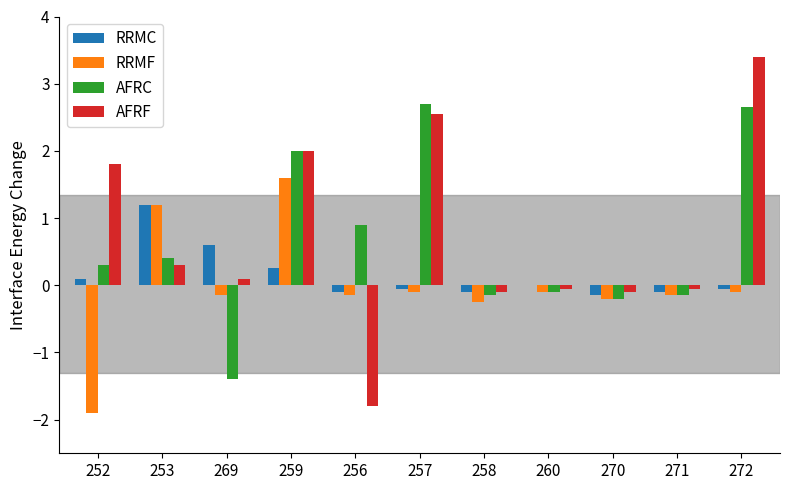

What is the sum of all RRMF values?

-0.3